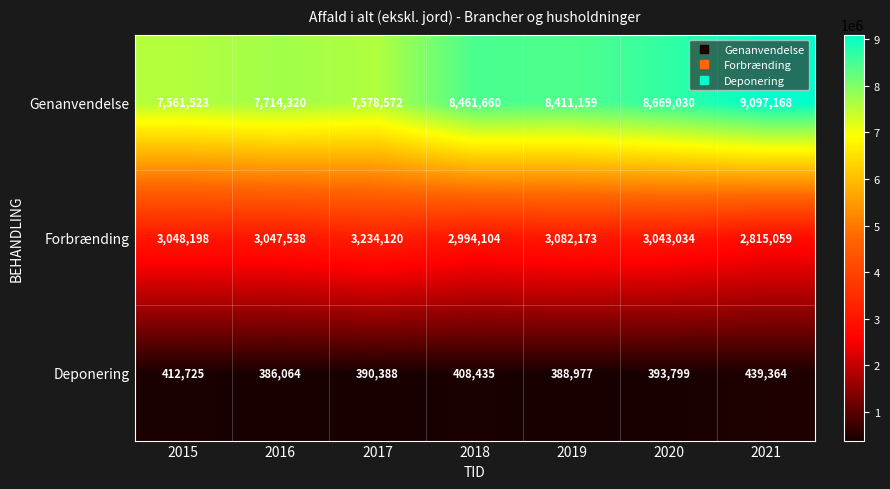

Where is Deponering nearest to the value 412714?

2015